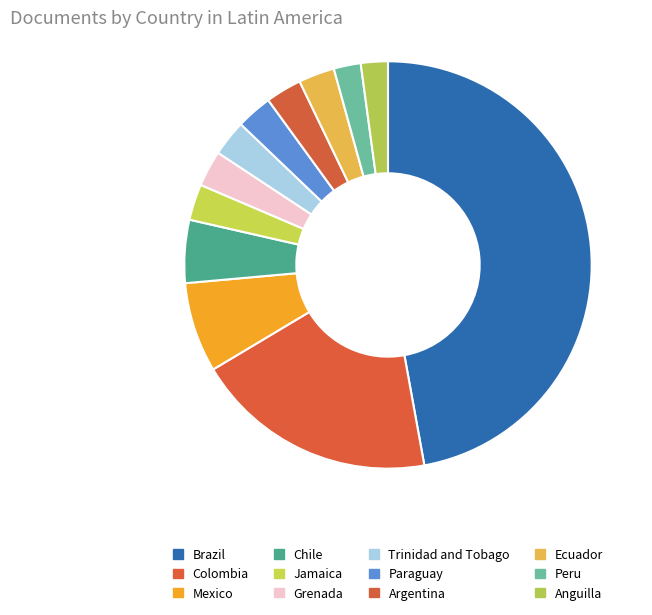

How many slices are in this pie chart?

12